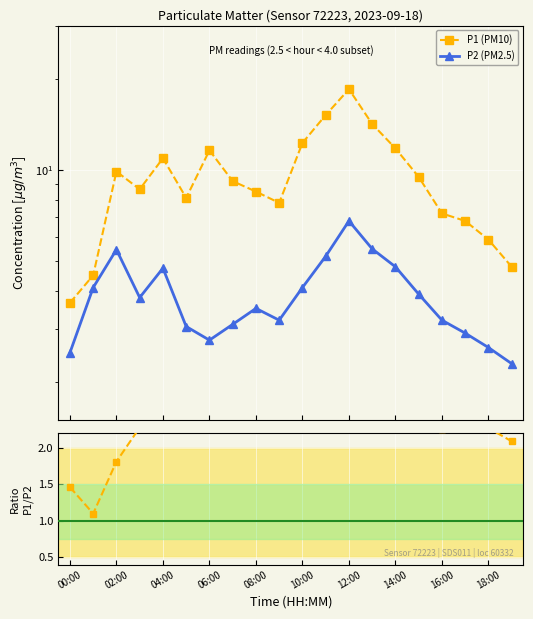

Is it true that P1 equals 20.3 at 11:00?

False